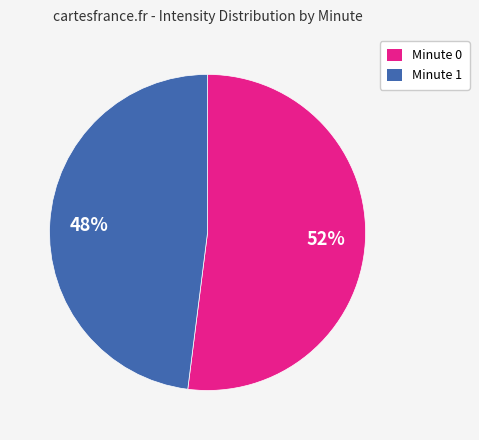

Between Minute 1 and Minute 0, which is larger?

Minute 0